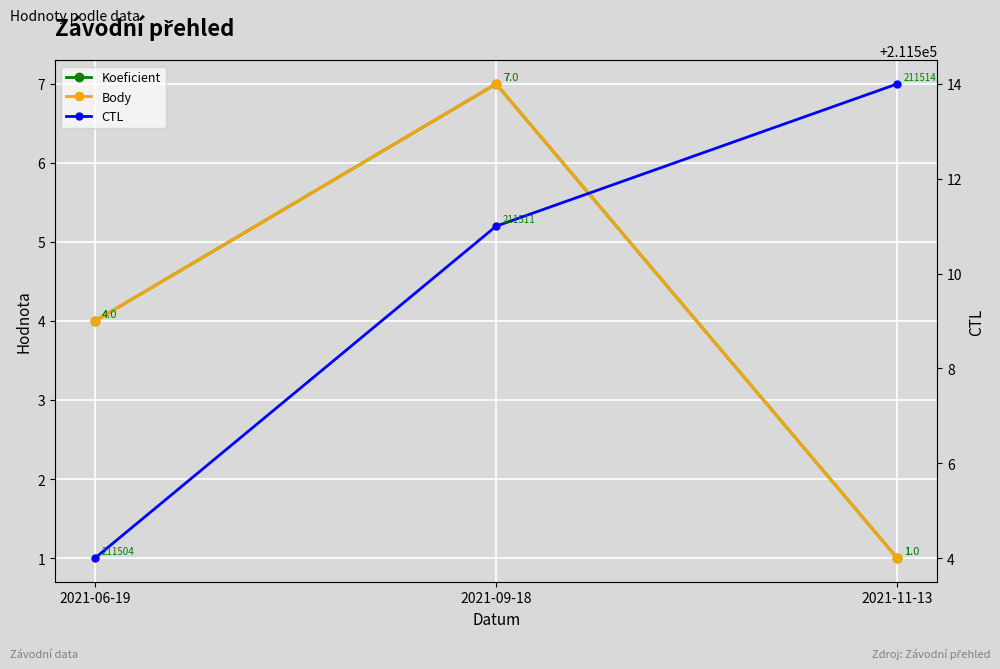

Rank the series by their maximum value, from lowest to highest.

Koeficient, Body, CTL